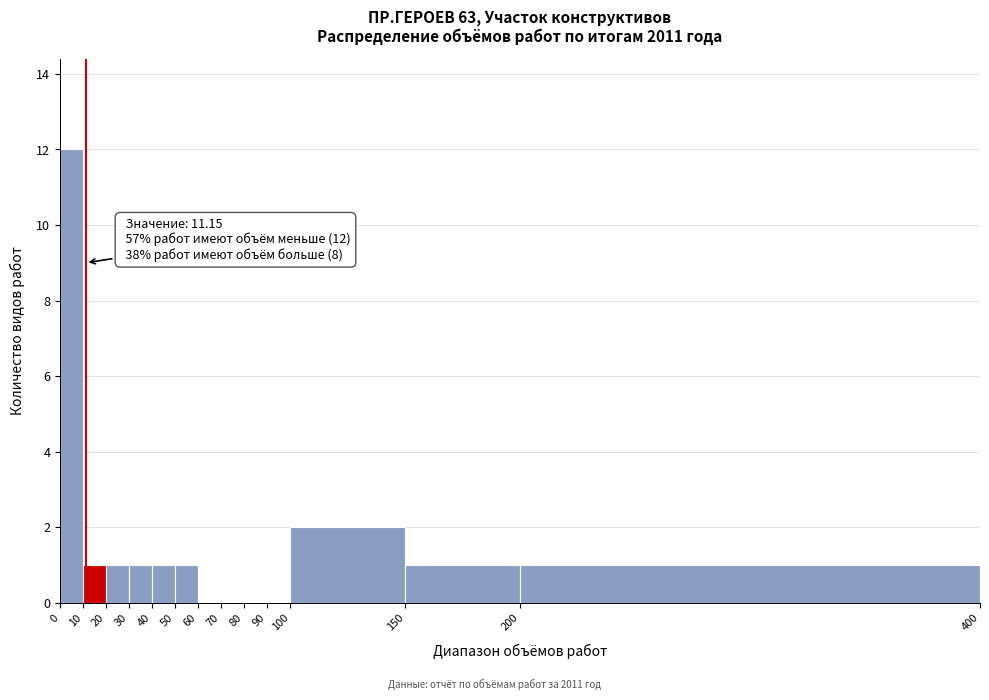

Over which range of the x-axis is the bar tallest?

0 to 10